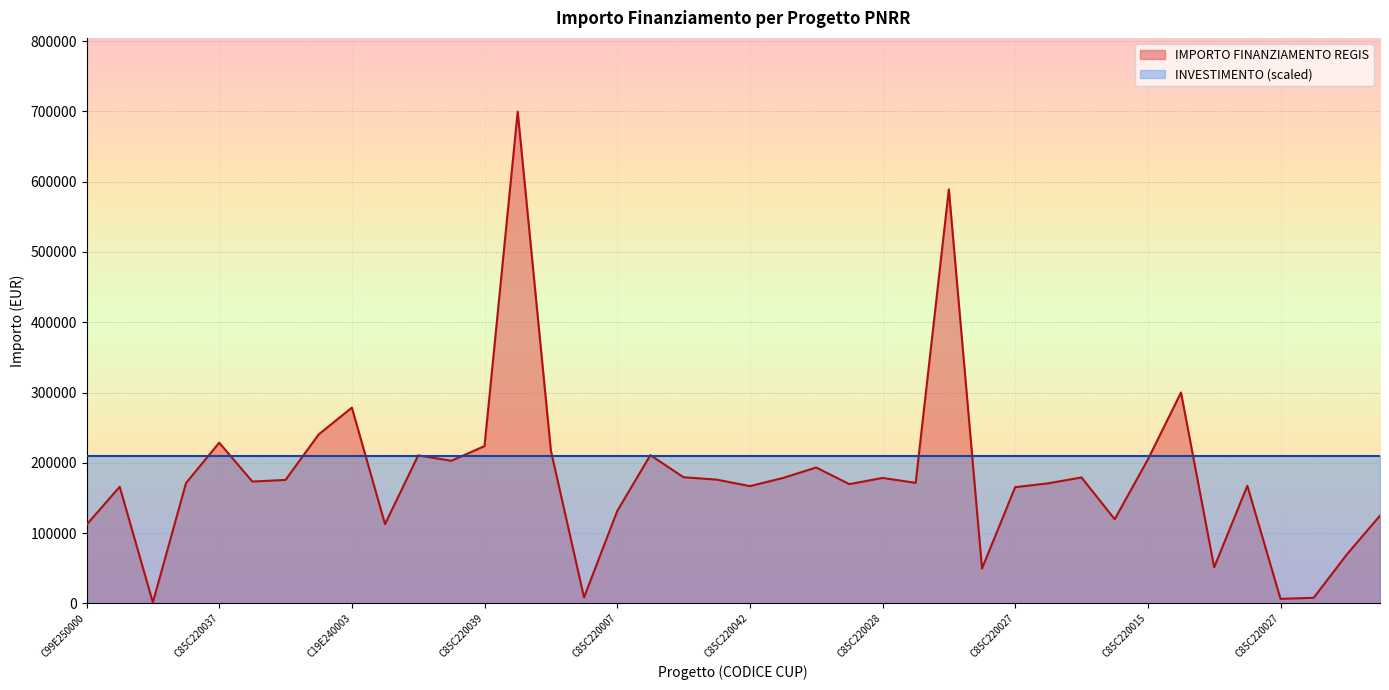

How many interior local peaks (higher than both neighbors) does the data have?

12